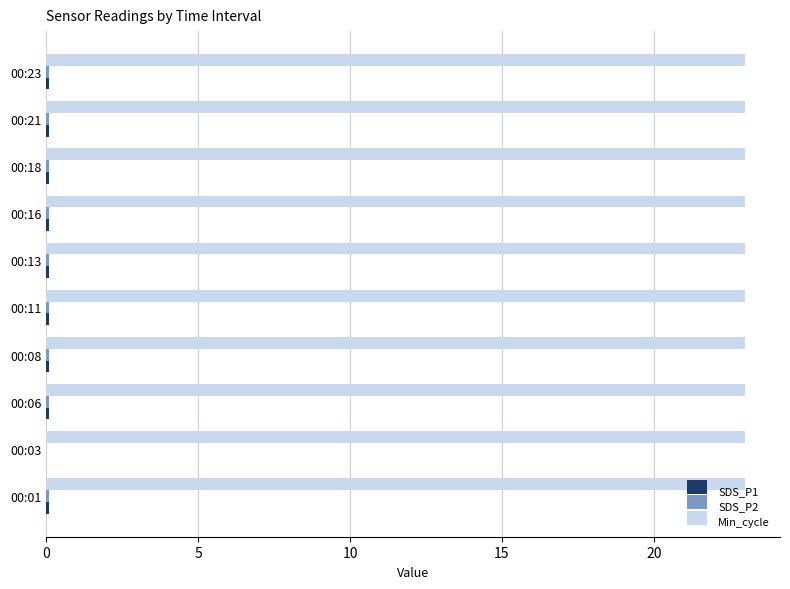

Which series has the largest total across all categories?

Min_cycle